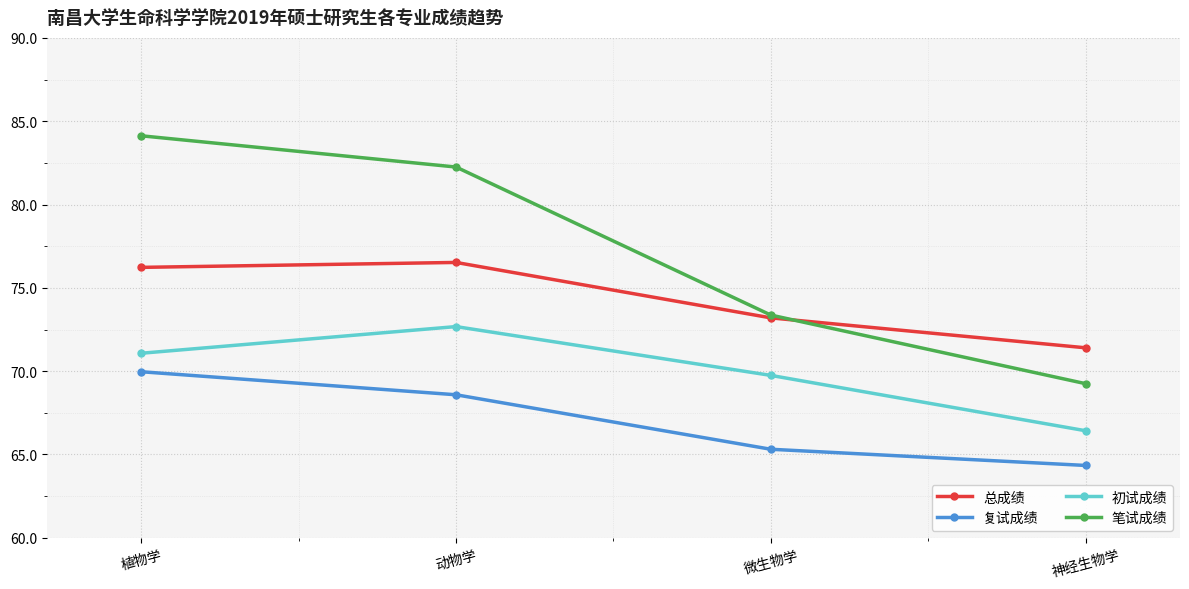

How many lines are shown in the chart?

4